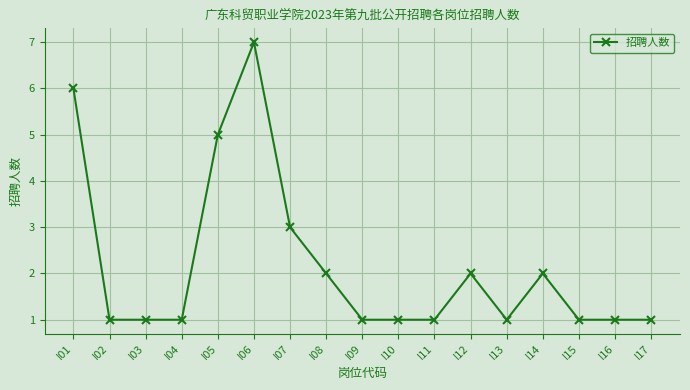

Reading left to right, what are all the values shown in this chart?

6	1	1	1	5	7	3	2	1	1	1	2	1	2	1	1	1